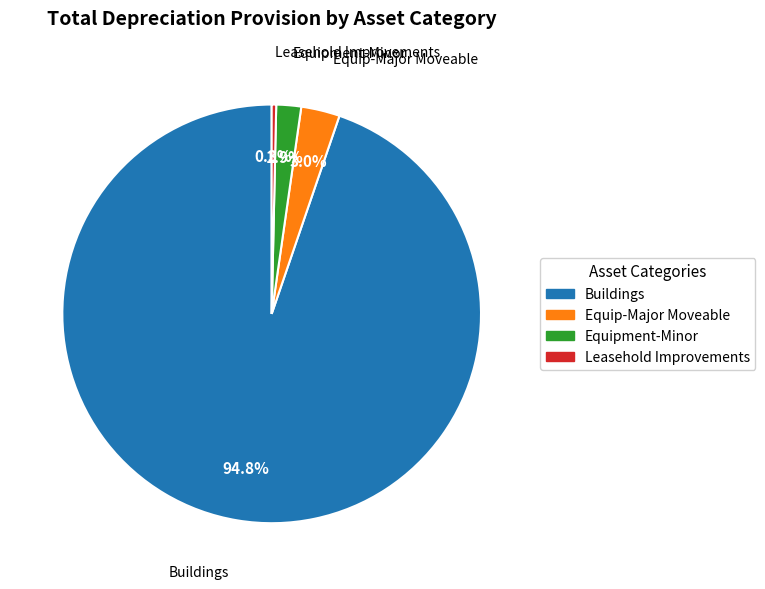

Rank the categories by value from lowest to highest.

Leasehold Improvements, Equipment-Minor, Equip-Major Moveable, Buildings